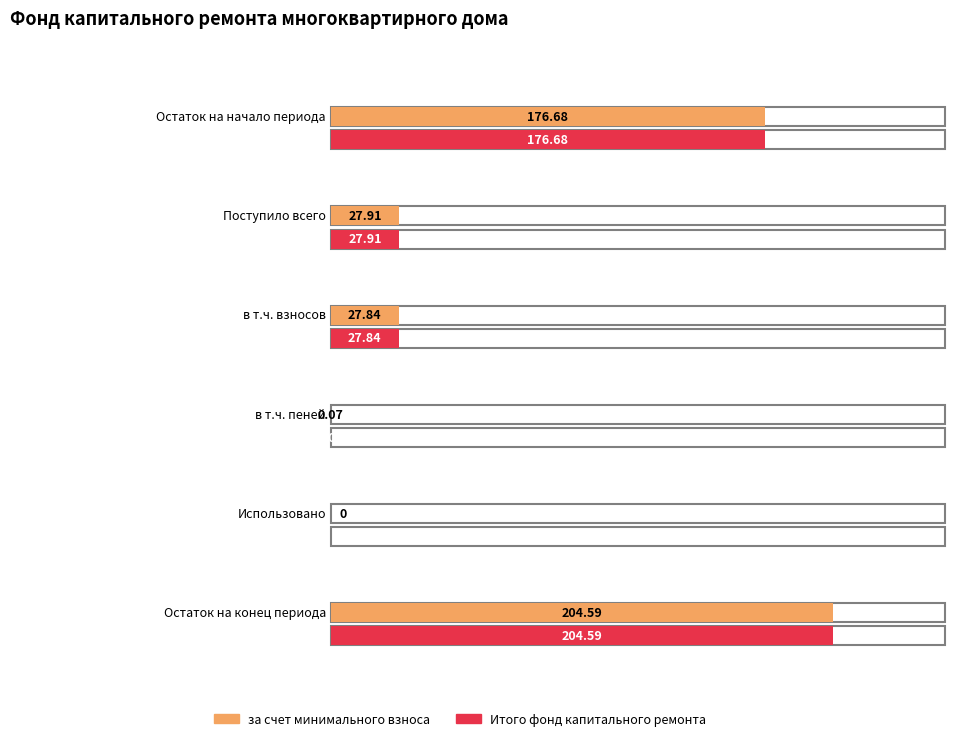

Which series has the largest range (max minus min)?

за счет минимального взноса